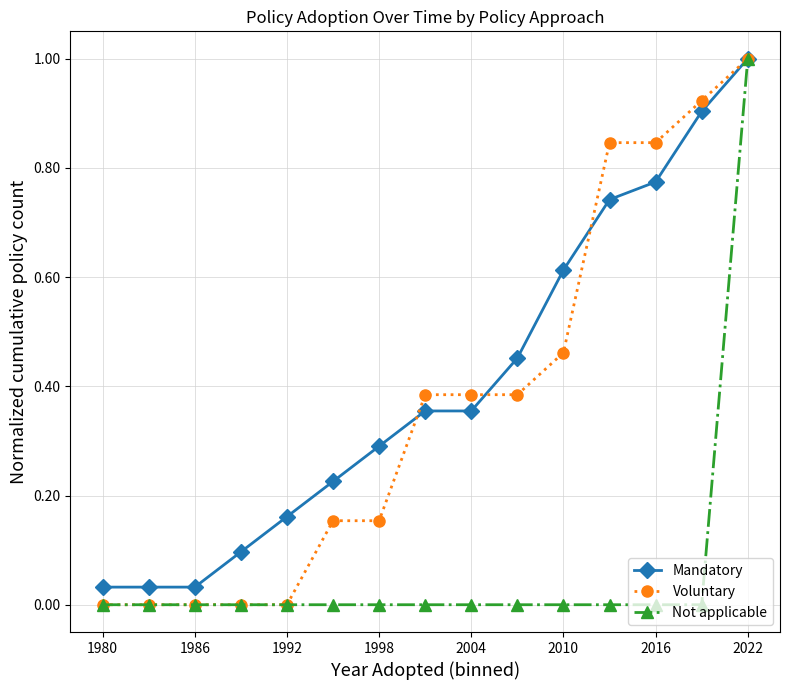

Count the number of categories in the chart.

15